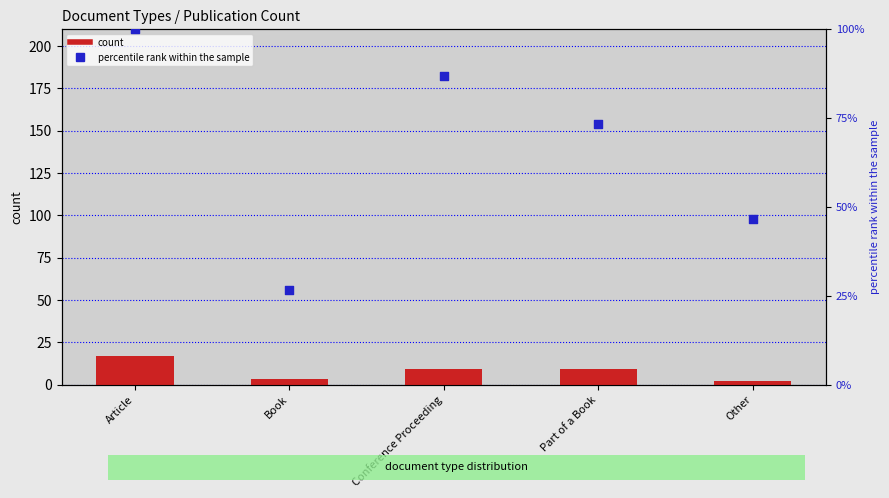

What are all the series names shown in the legend?

count, percentile rank within the sample